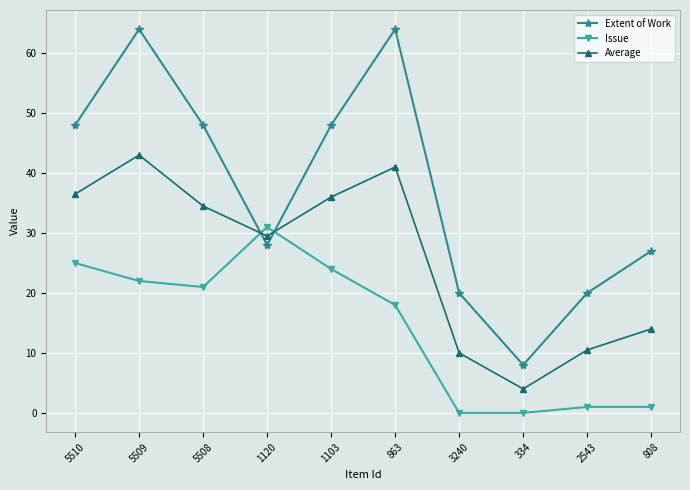

Between which two adjacent categories do Extent of Work and Average first intersect?

5508 and 1120